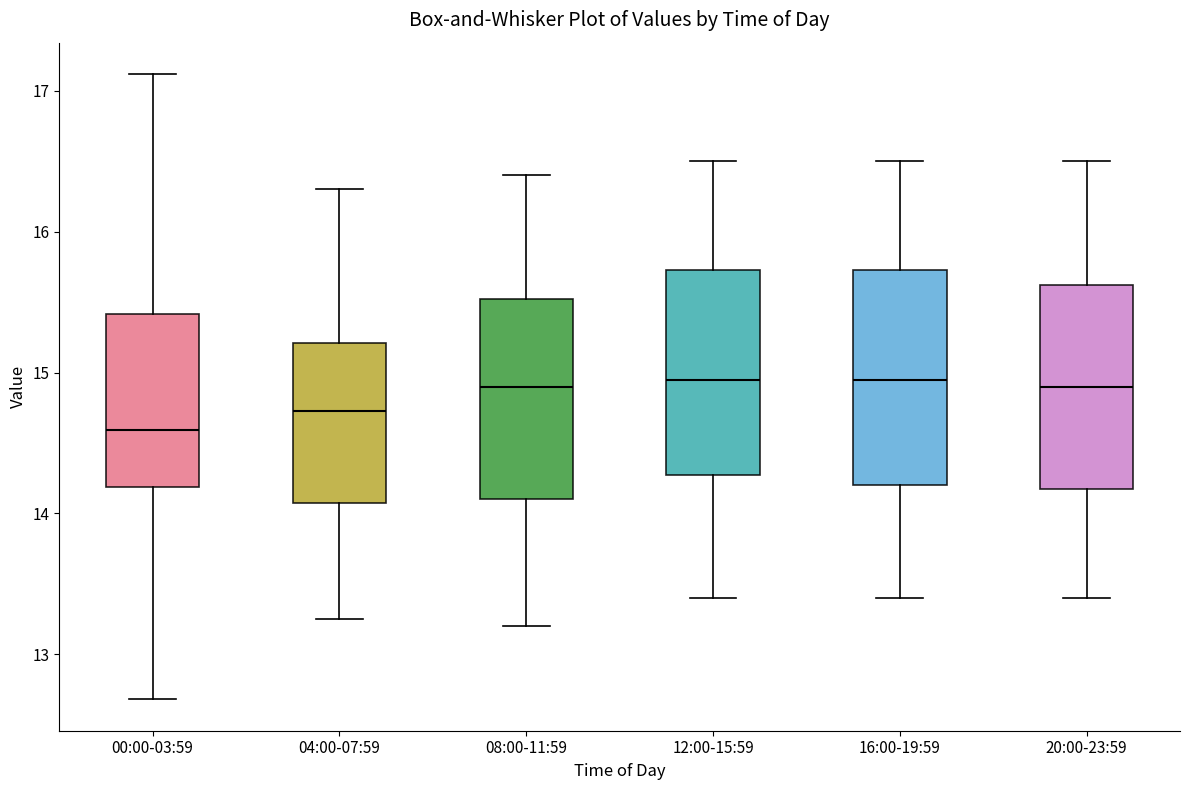

Which box has the lowest median line?

00:00-03:59